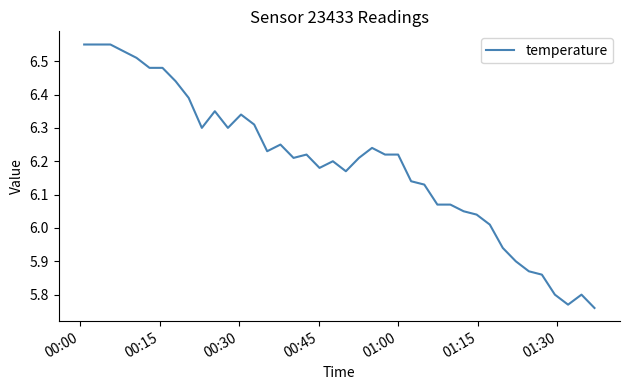

What is the difference between the maximum and minimum values?

0.8